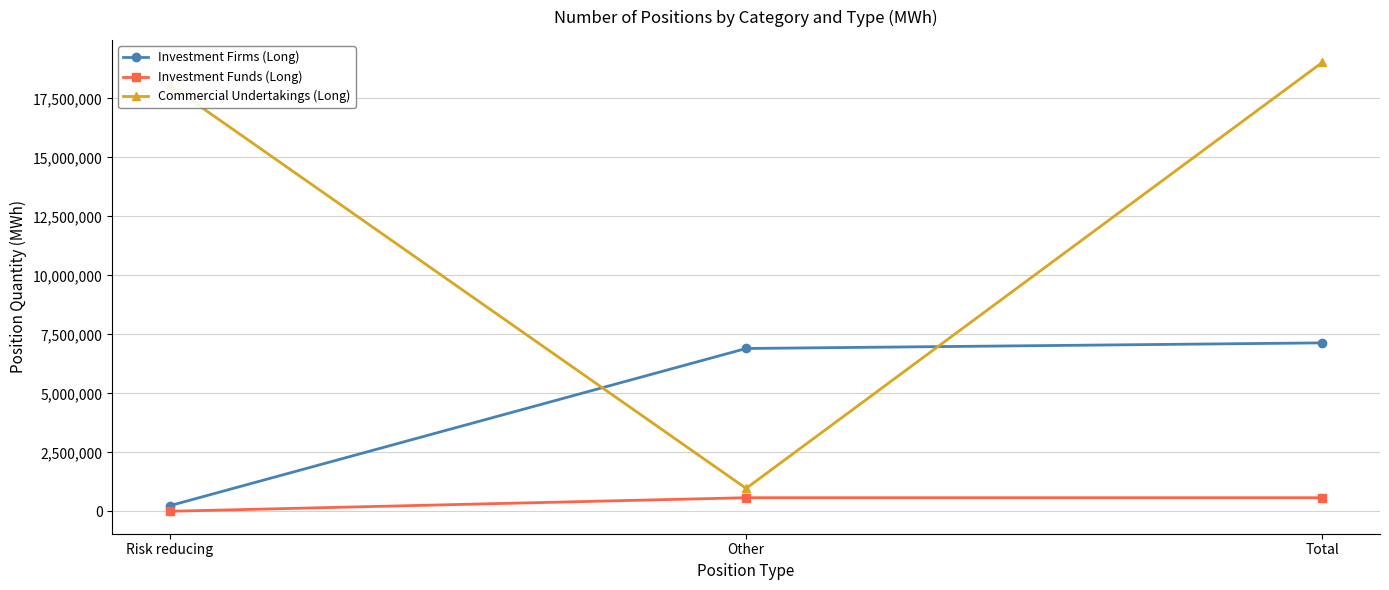

How many series are shown in this chart?

3